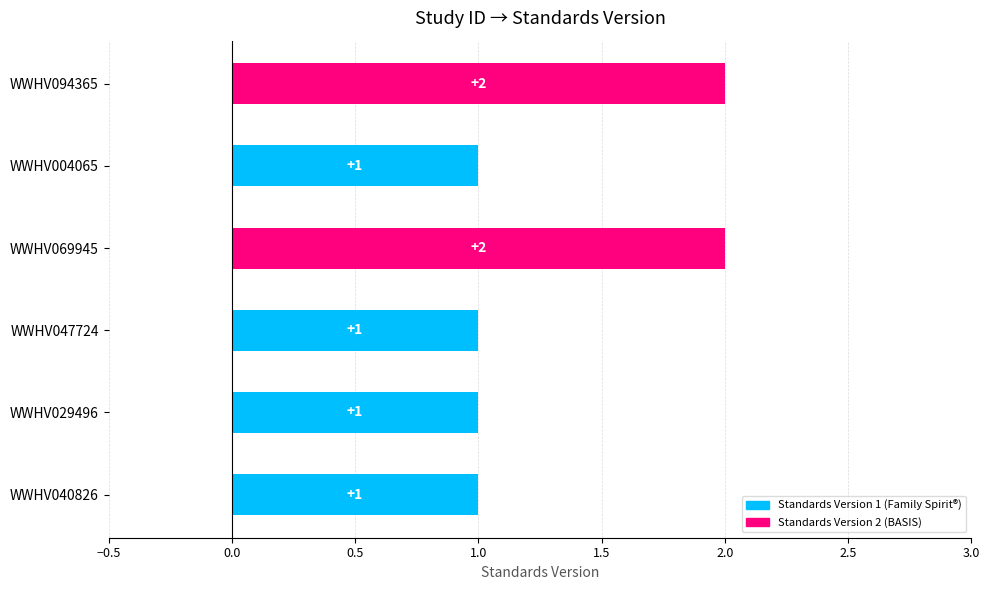

Between WWHV047724 and WWHV094365, which is larger?

WWHV094365